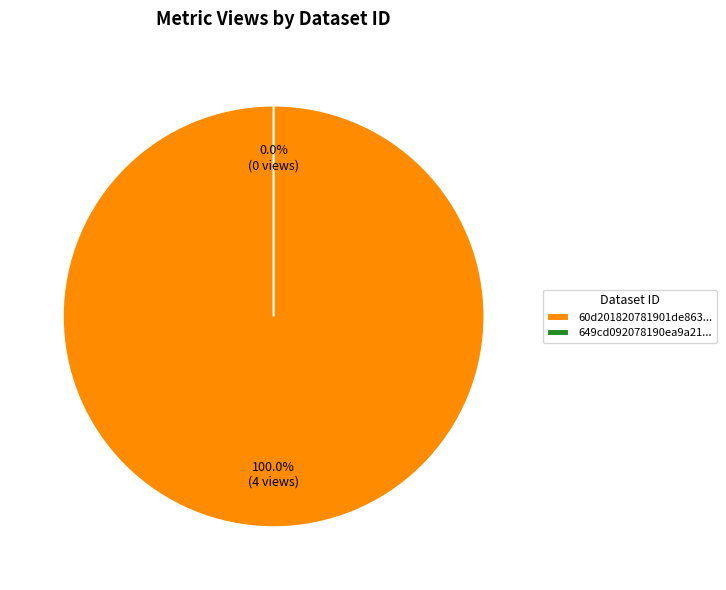

Do 60d201820781901de8633258 and 649cd092078190ea9a2176ed together represent more than half of the pie?

Yes